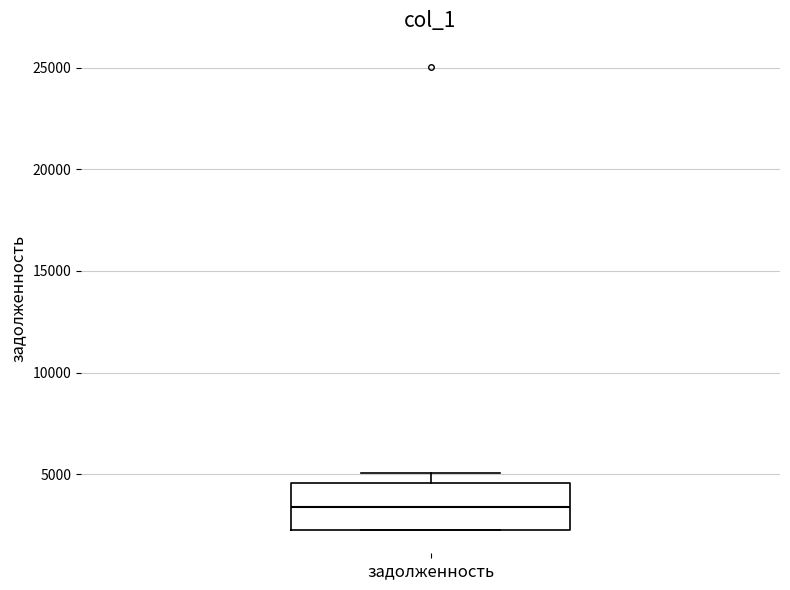

Transcribe this box plot: give where the median line is, the range the box spans, and where the two whiskers end, as read against the y-axis. The values are not printed on the chart, so give them approximately, as read against the axis.

median 3500, box 2500 to 4500, whiskers 2000 to 5000